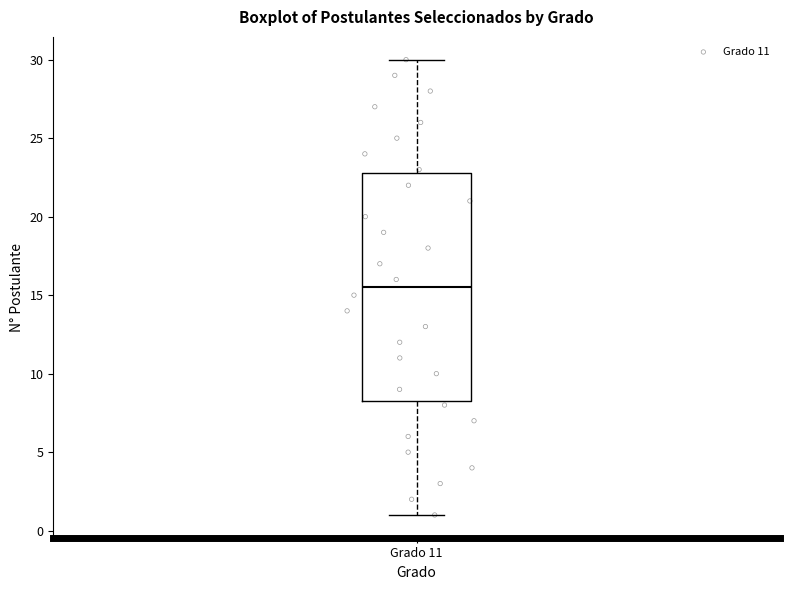

Read this box plot against the y-axis: the position of the median line, the range covered by the box, and the ends of both whiskers. The values are not printed on the chart, so give them approximately, as read against the axis.

median 15.5, box 8.5 to 23.0, whiskers 1.0 to 30.0